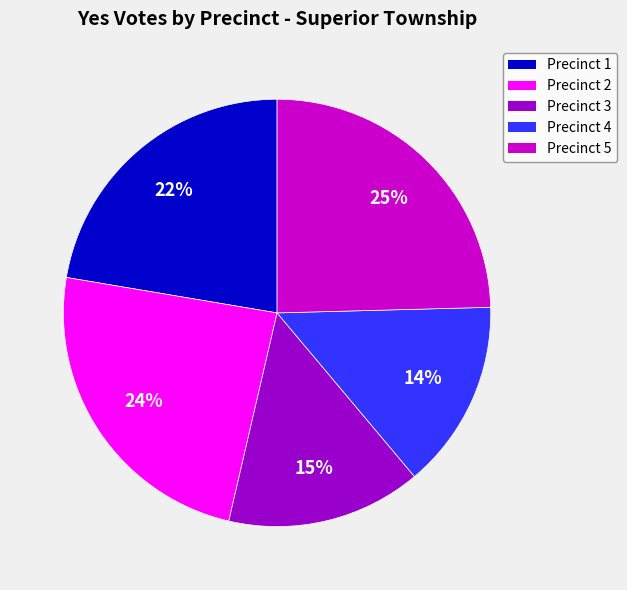

How many slices are in this pie chart?

5